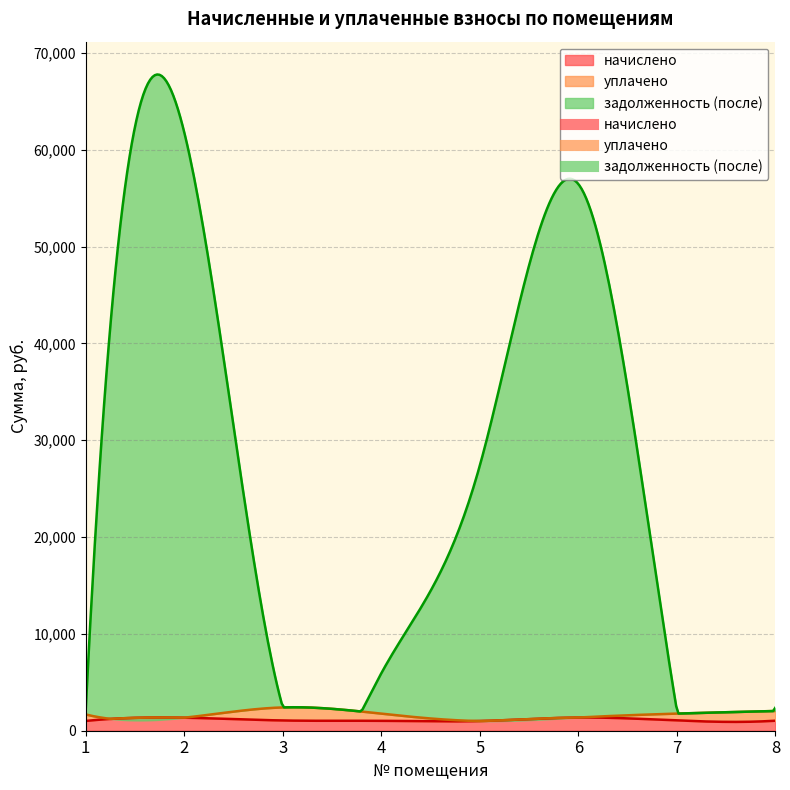

Does the chart have visible grid lines?

Yes